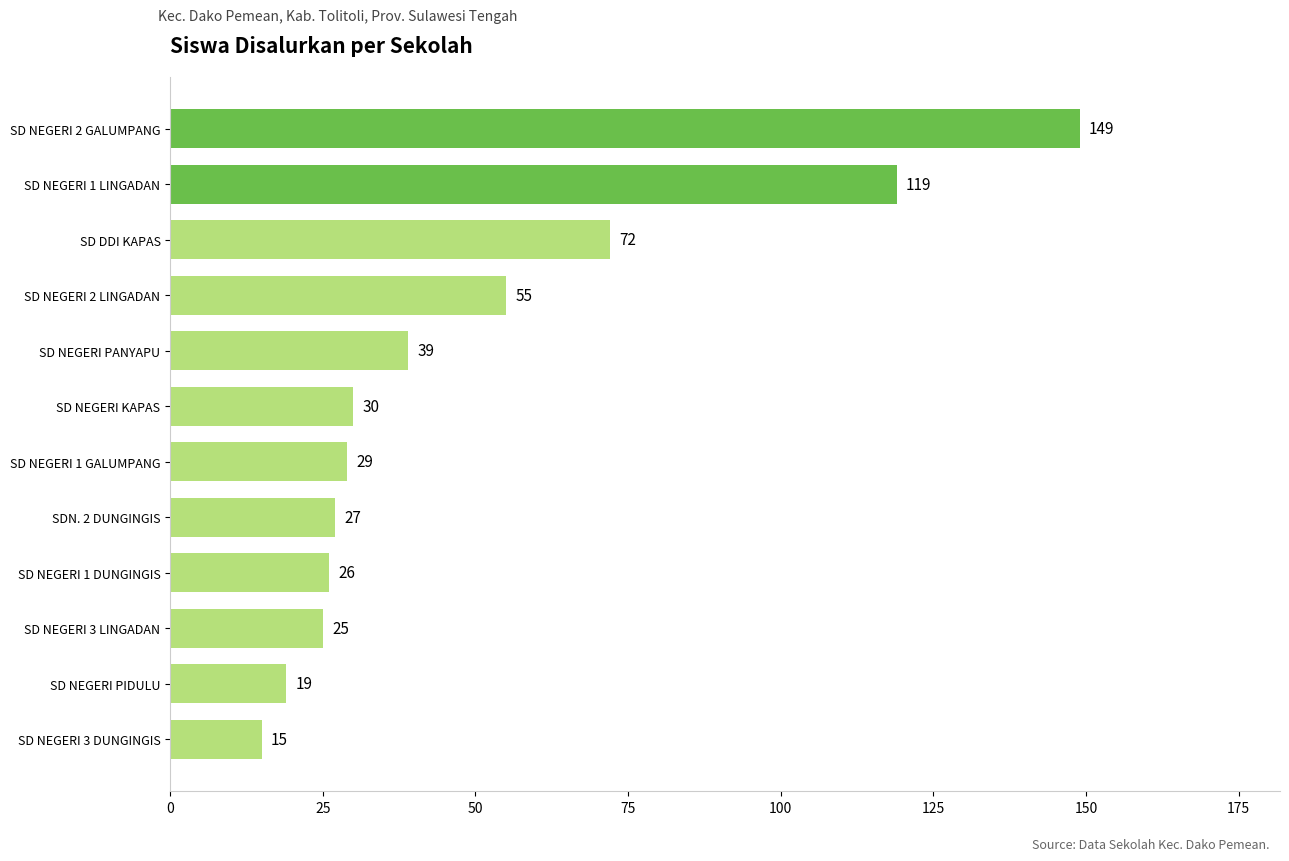

What is the sum of all values?

605